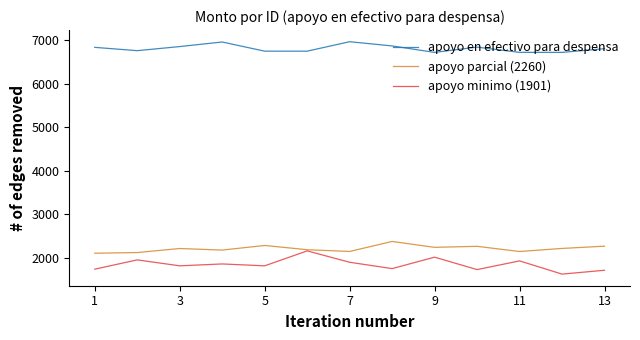

Which series has the widest spread of values?

apoyo minimo (1901)